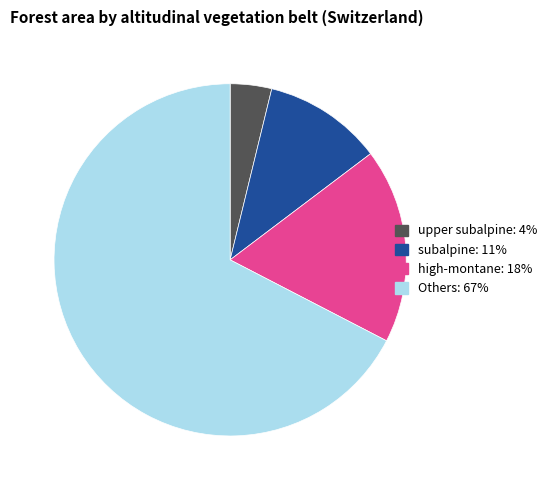

Is there any slice that represents more than half of the pie?

Yes